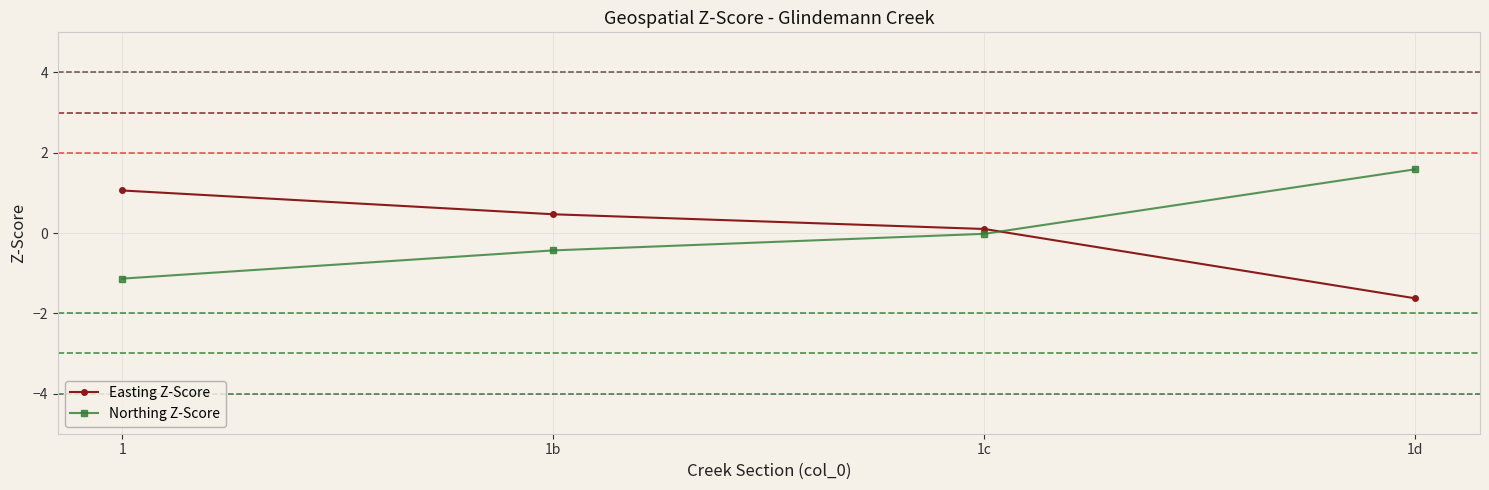

Does the chart display data point markers on the line(s)?

Yes